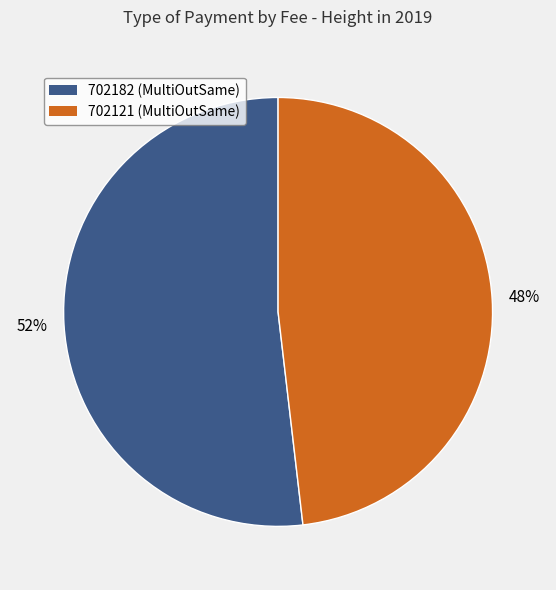

To the nearest percent, what portion does 702121 represent?

48%